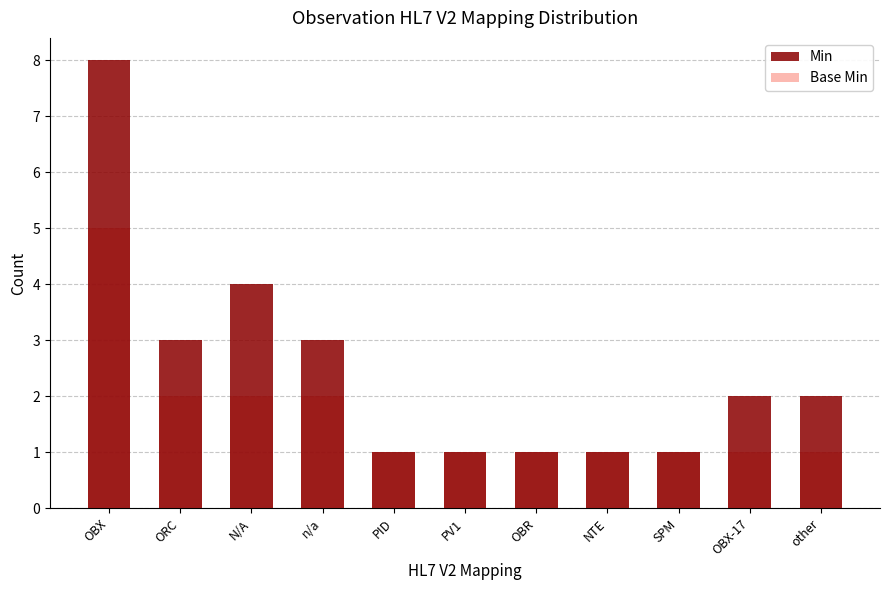

Count the Base Min values in the range 1 to 2.

10